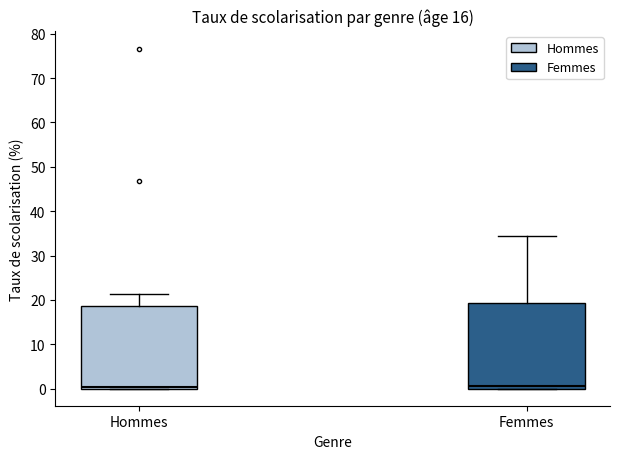

Where is the lower edge of the box for Hommes on the y-axis? The values are not printed on the chart, so give them approximately, as read against the axis.

0